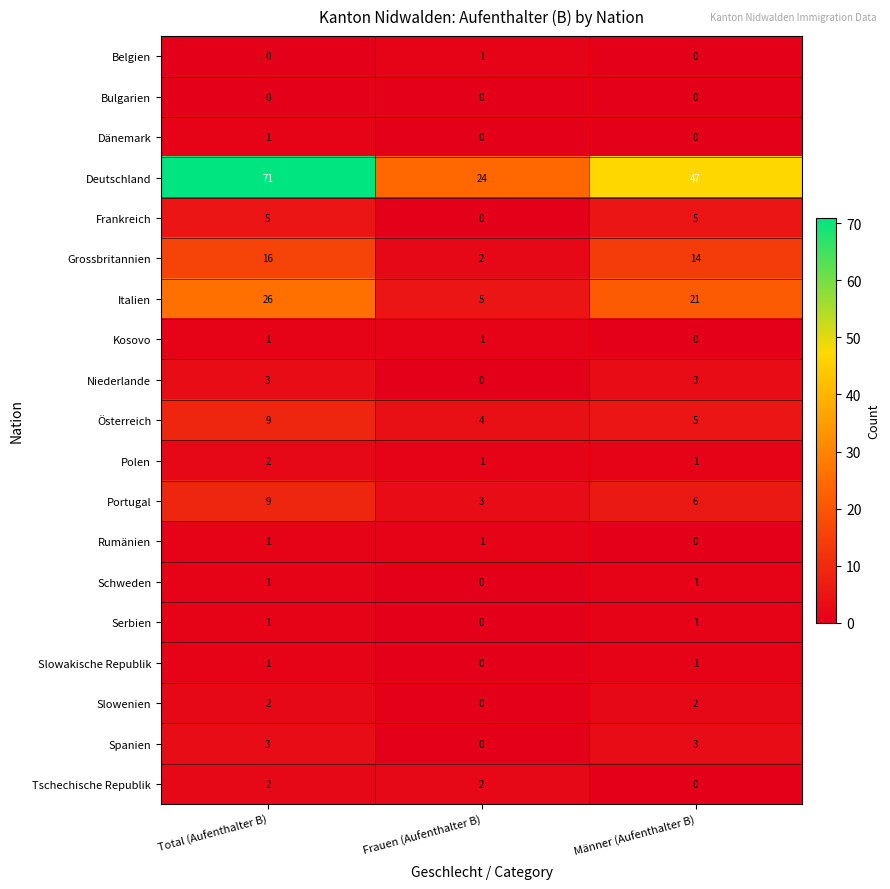

What is the maximum value for Niederlande?

3